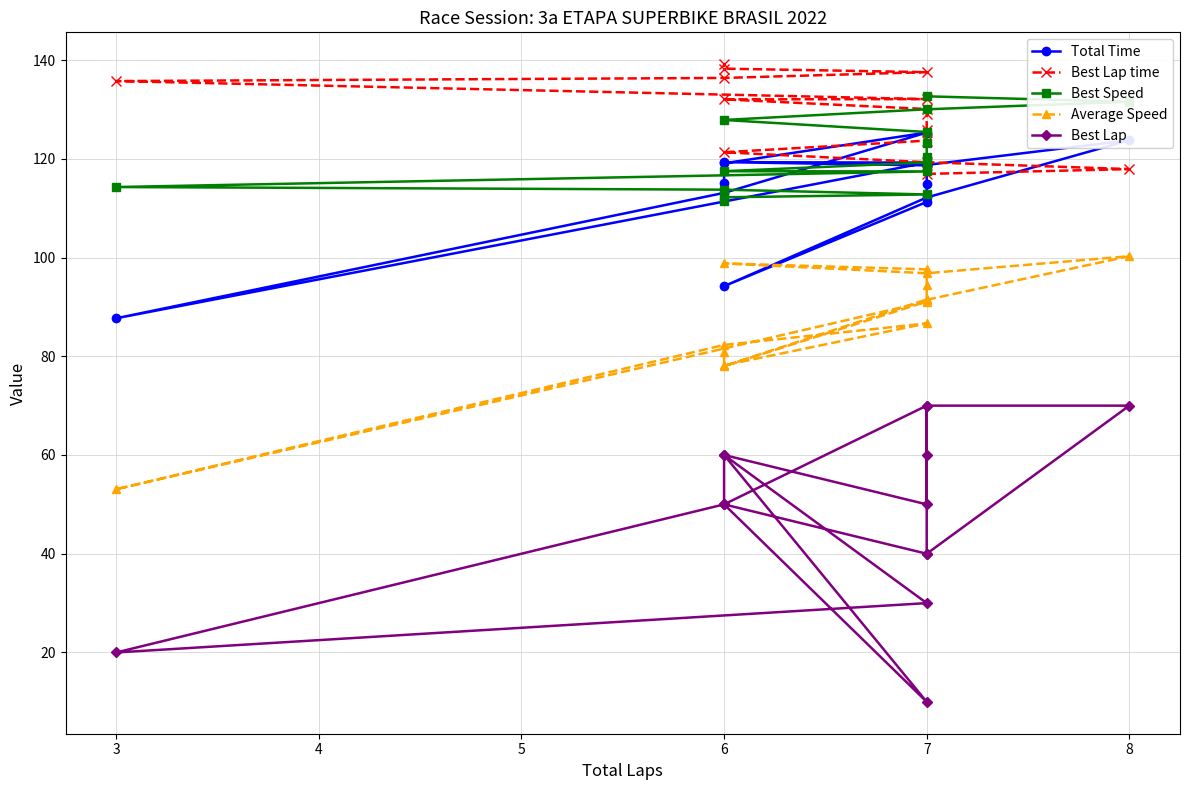

What is the minimum value shown in the chart?

10.0